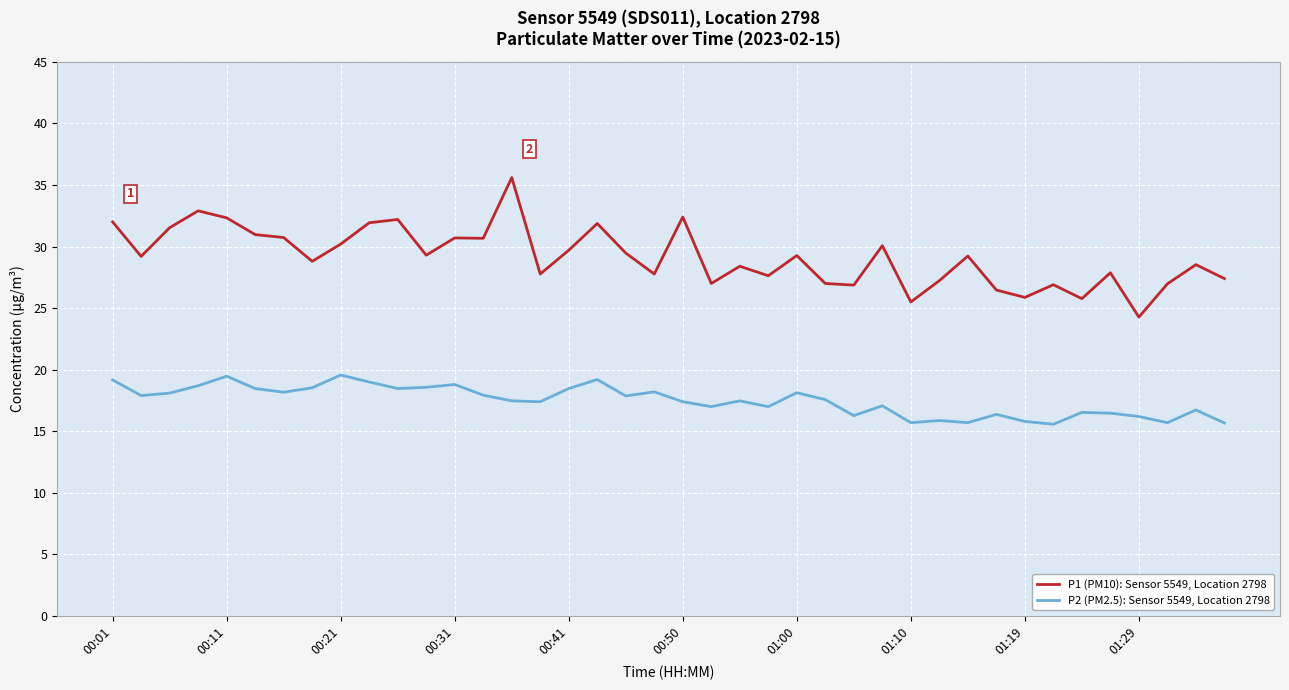

Count the number of categories in the chart.

40